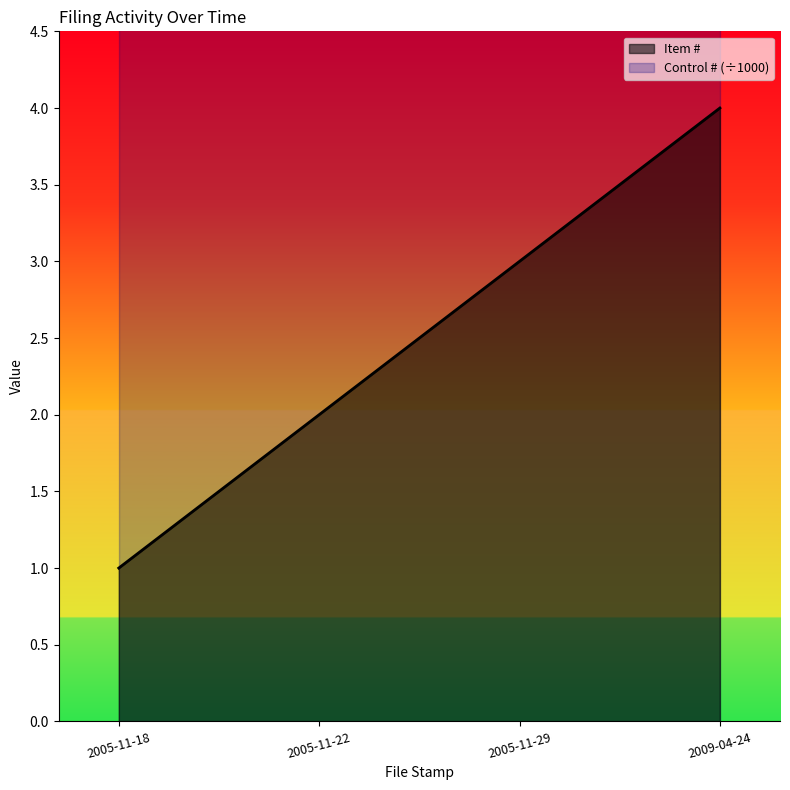

Rank the categories by value from highest to lowest.

2009-04-24, 2005-11-29, 2005-11-22, 2005-11-18